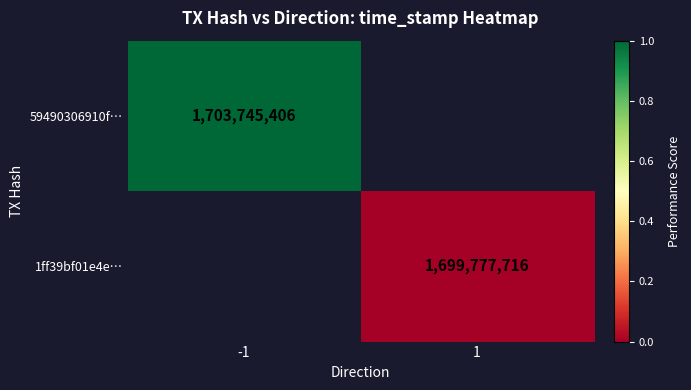

Rank the series by their average value, from highest to lowest.

59490306910f…, 1ff39bf01e4e…